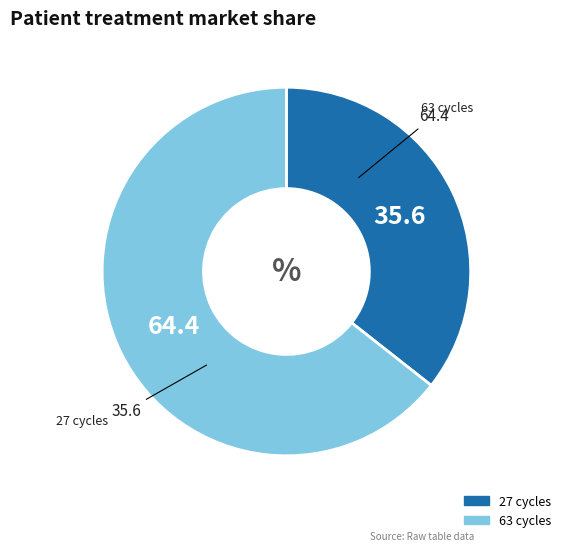

How many slices are in this pie chart?

2